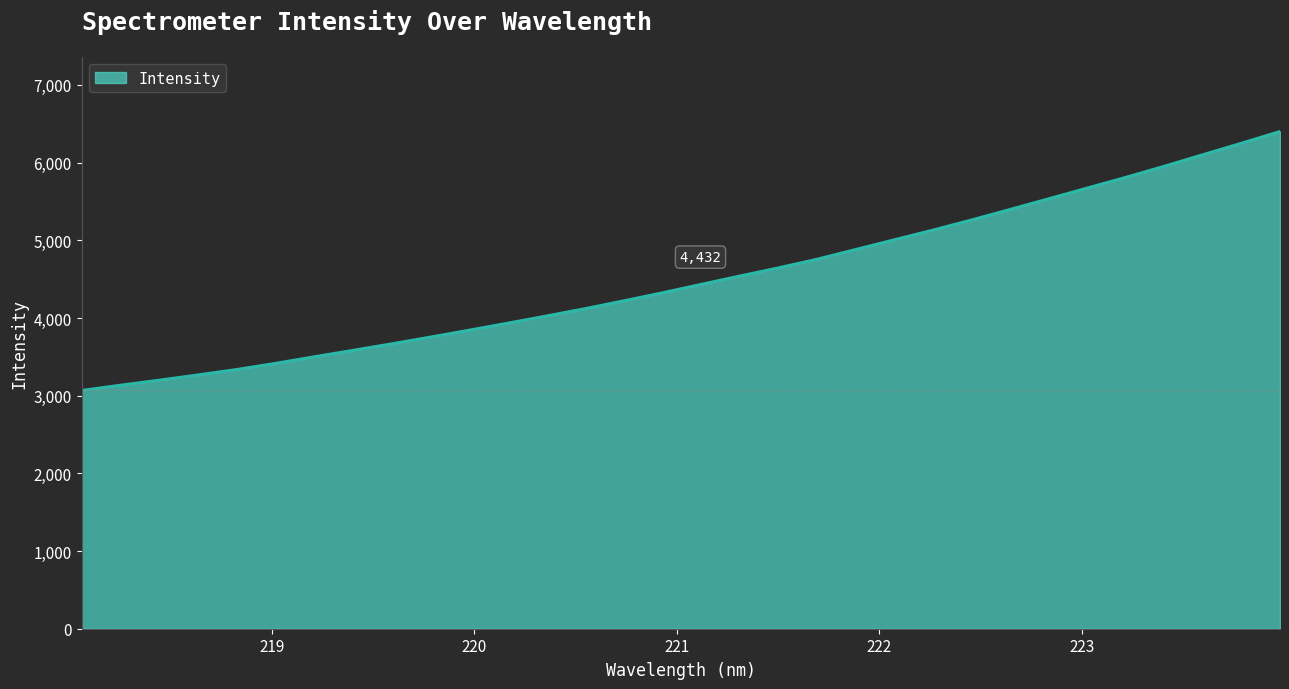

What is the maximum value shown in the chart?

6401.9